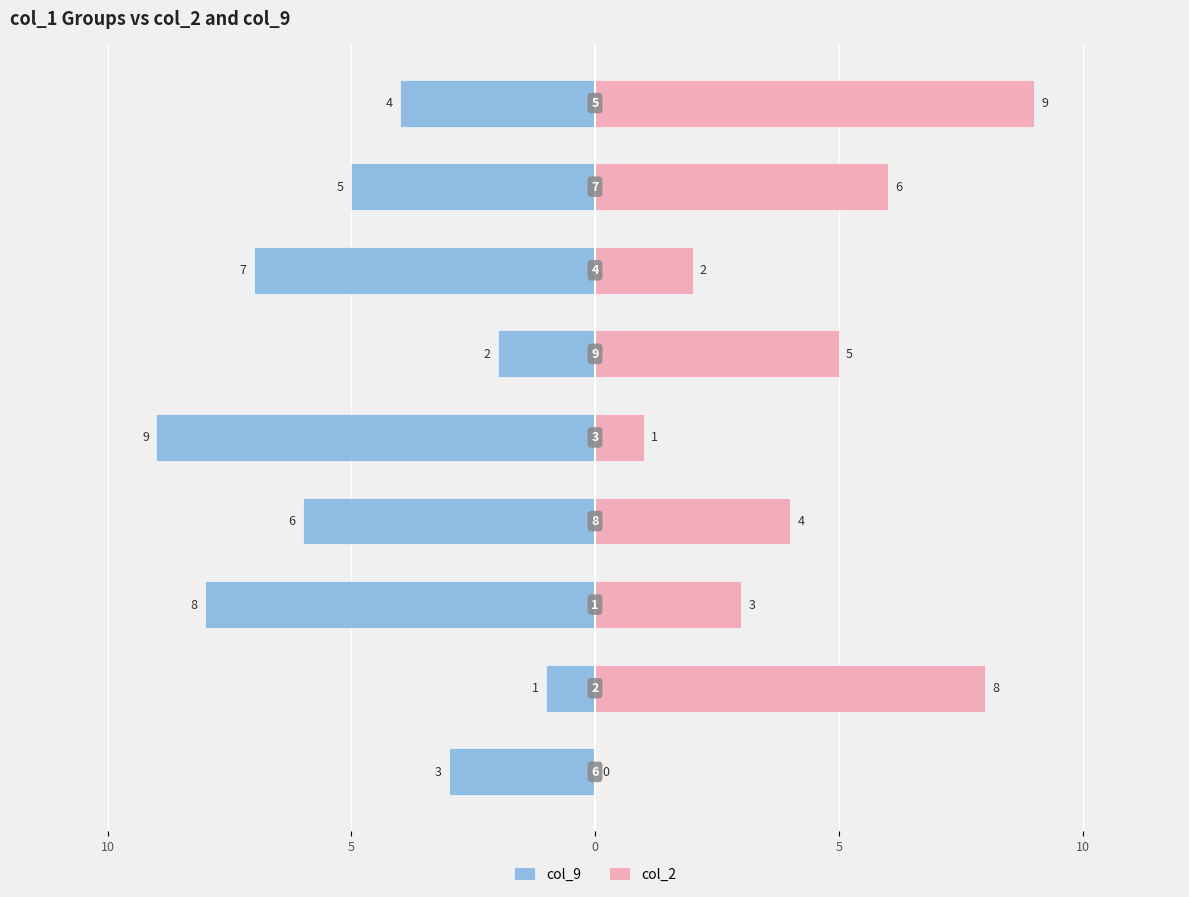

What are all the series names shown in the legend?

col_9, col_2